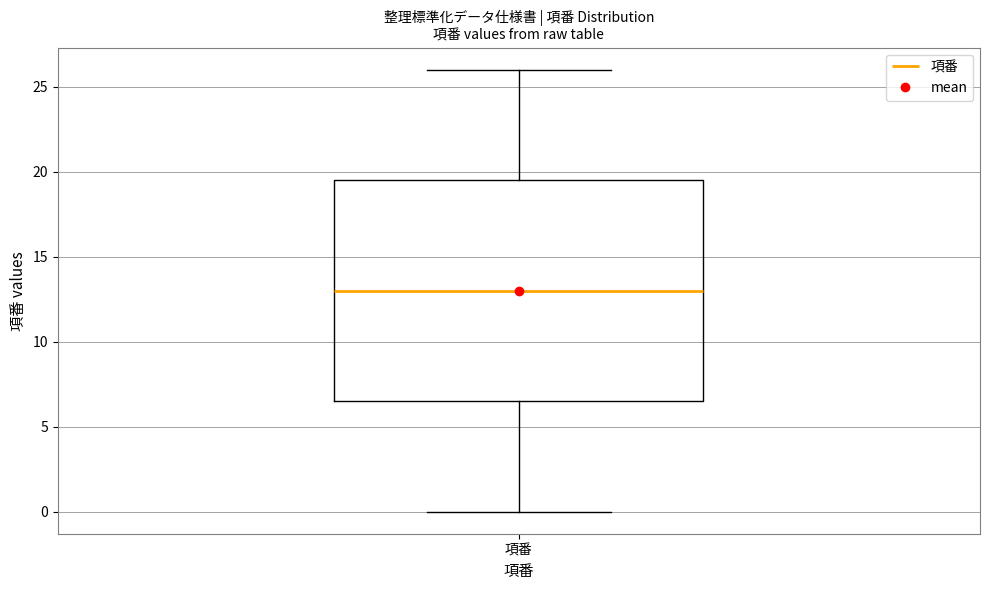

Read this box plot against the y-axis: the position of the median line, the range covered by the box, and the ends of both whiskers. The values are not printed on the chart, so give them approximately, as read against the axis.

median 13.0, box 6.5 to 19.5, whiskers 0.0 to 26.0